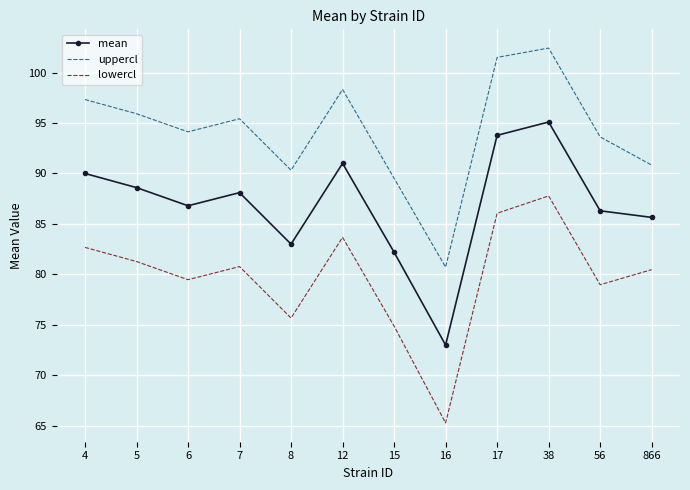

What are all the series names shown in the legend?

mean, uppercl, lowercl